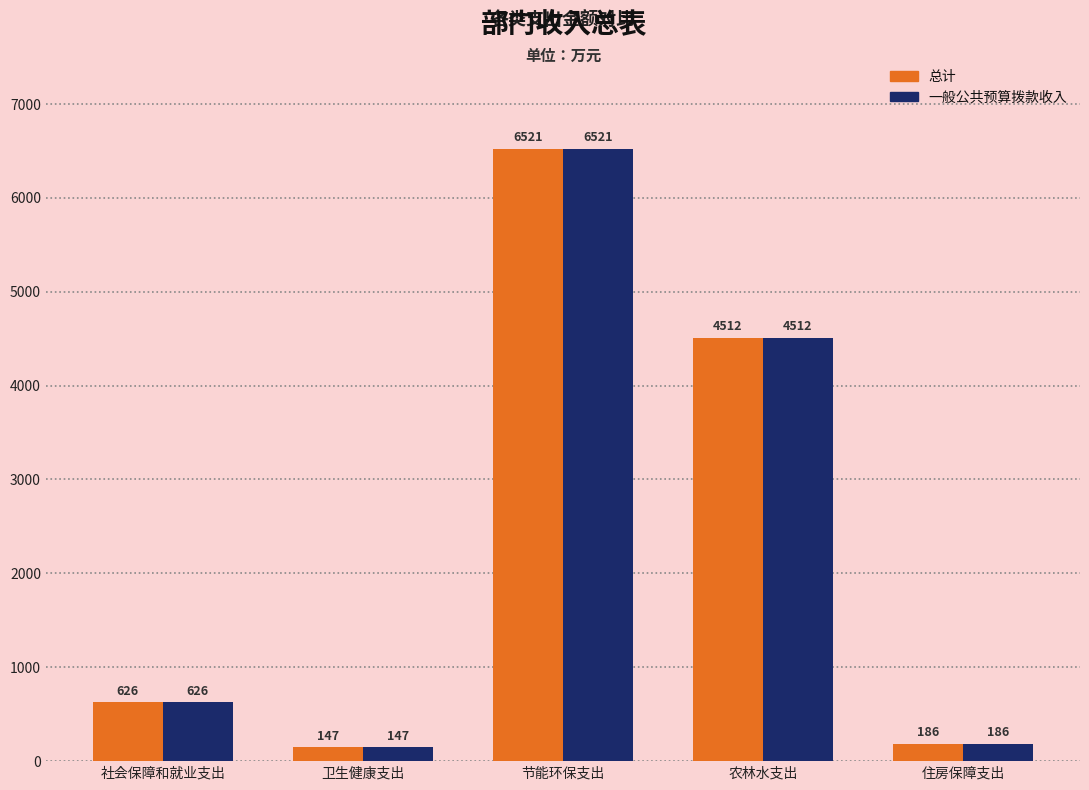

Rank the categories by 一般公共预算拨款收入 value from highest to lowest.

节能环保支出, 农林水支出, 社会保障和就业支出, 住房保障支出, 卫生健康支出